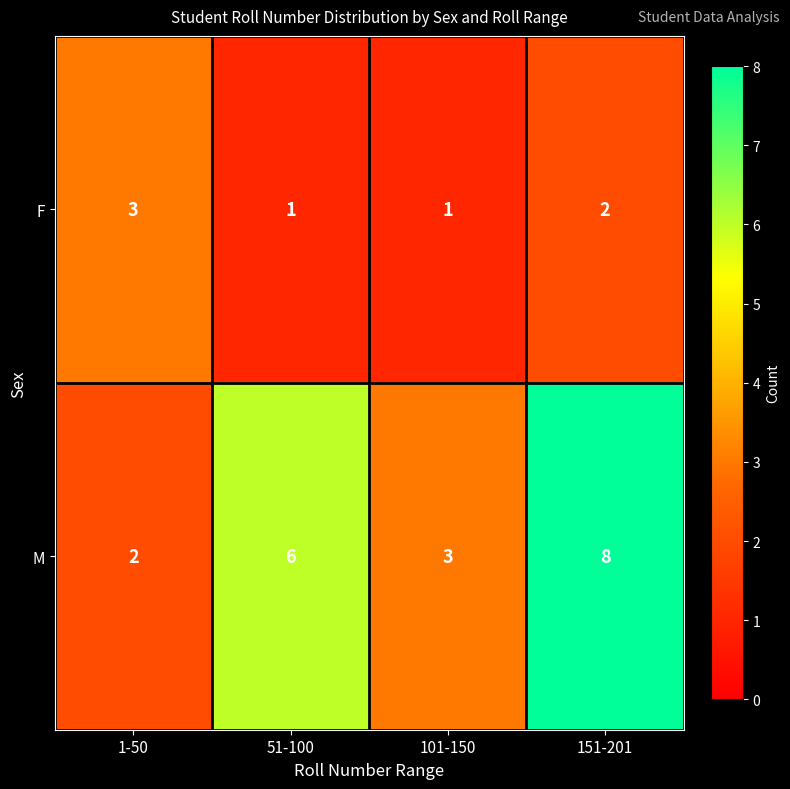

What is the greatest value displayed?

8